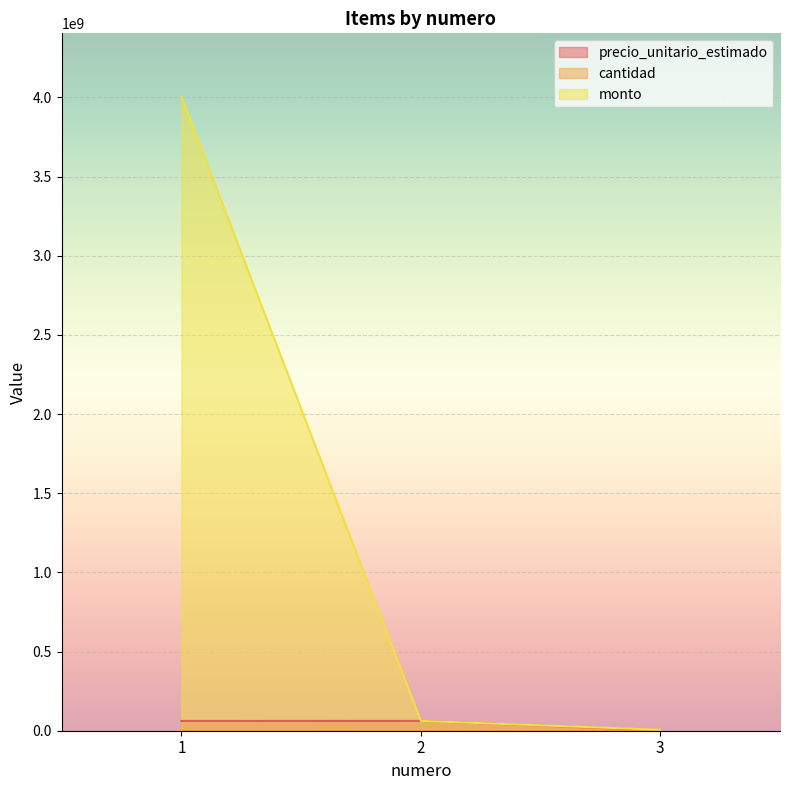

True or false: monto has a value of 62117258 at 2.

True